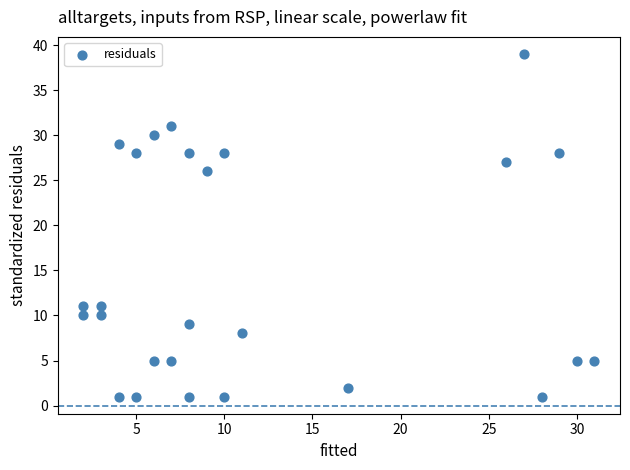

What is the range of X values (max minus min)?

29